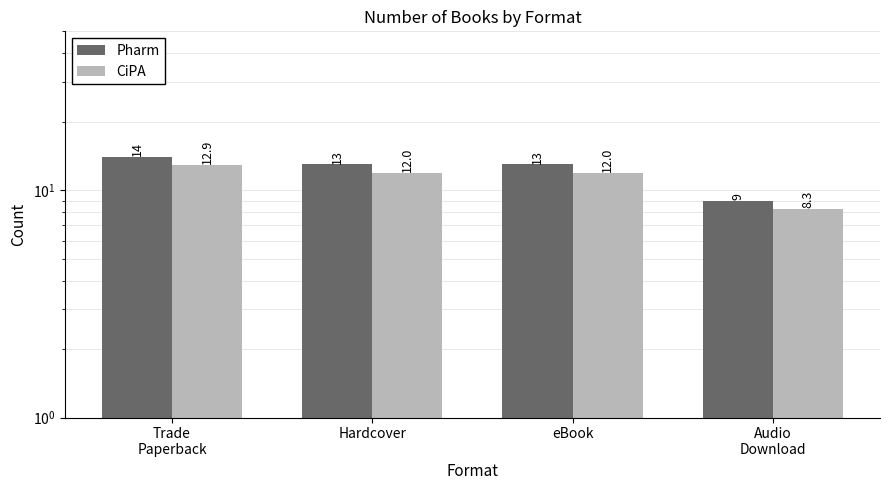

What is the total value across all series at eBook?

25.0